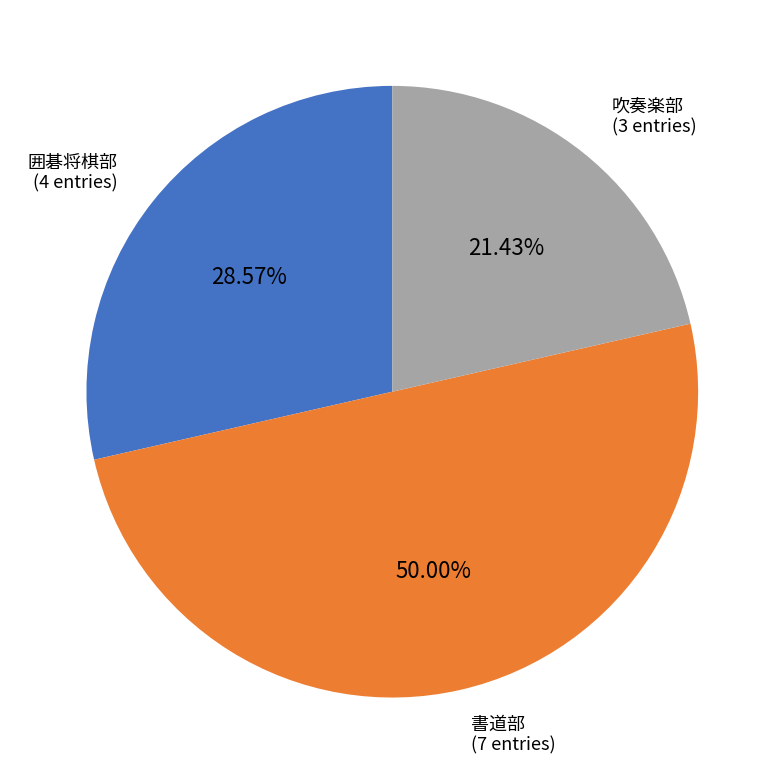

Is the sum of 書道部 and 吹奏楽部 greater than half?

Yes